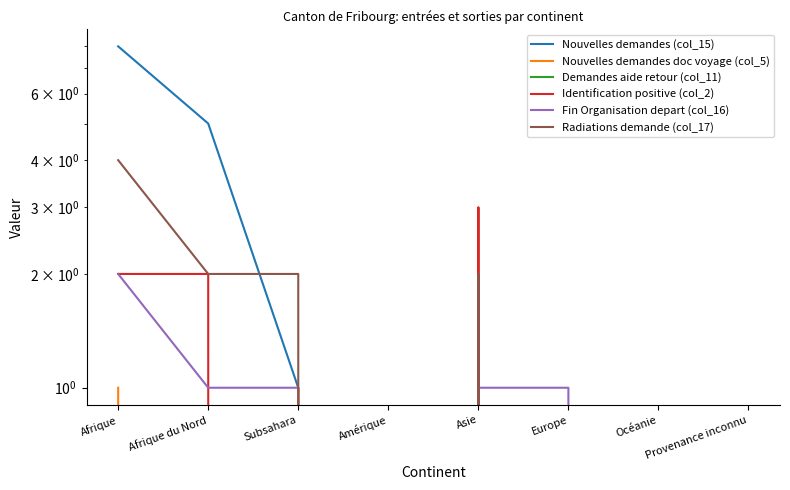

Which series has the largest range (max minus min)?

Nouvelles demandes (col_15)